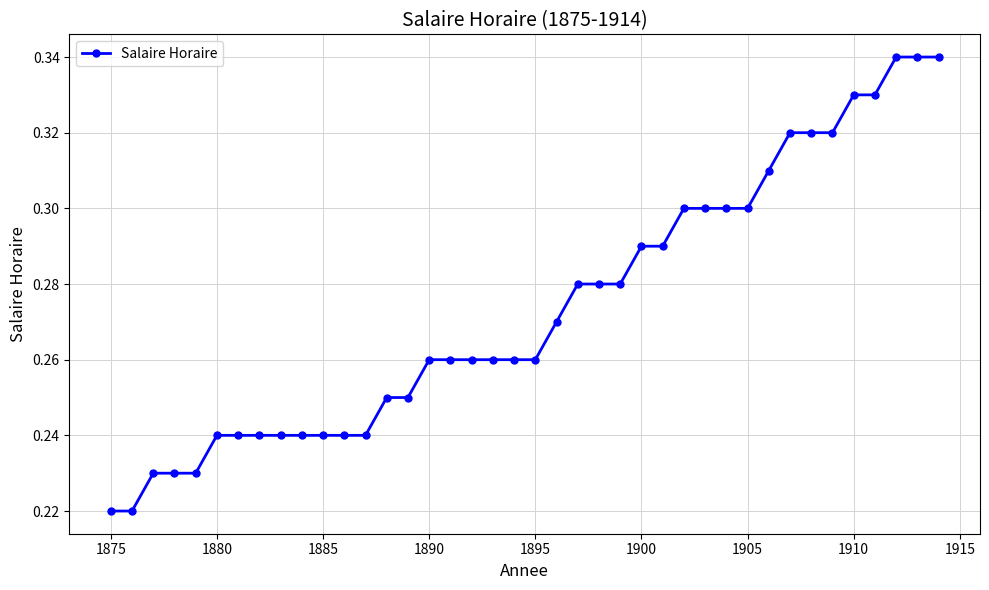

How many series are shown in this chart?

1